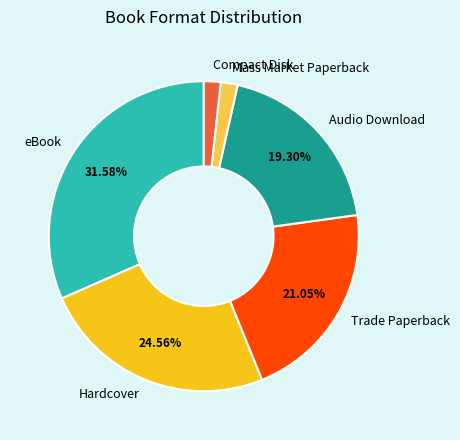

Does any single category account for the majority?

No